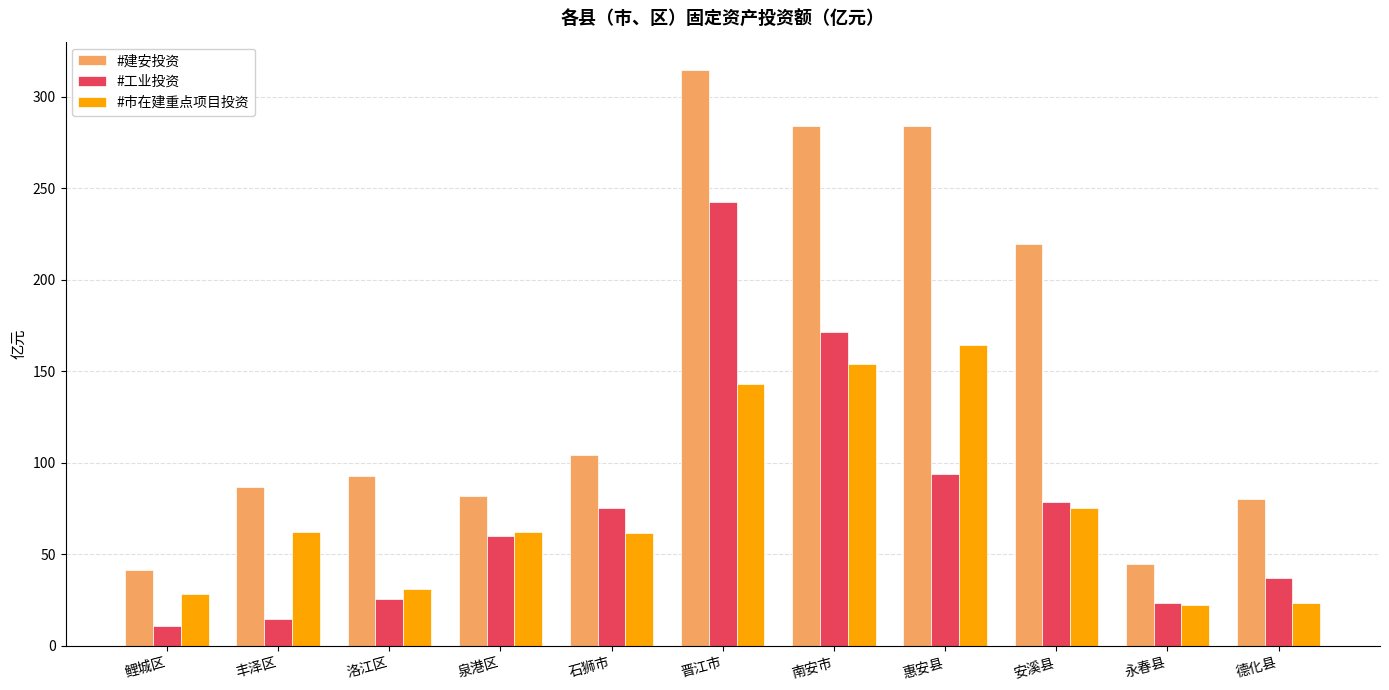

How many data points does each series have?

11